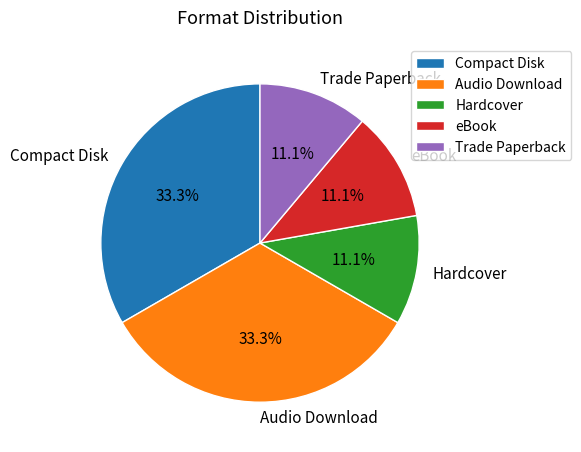

To the nearest percent, what is the difference between the largest and smallest slice percentages?

22%